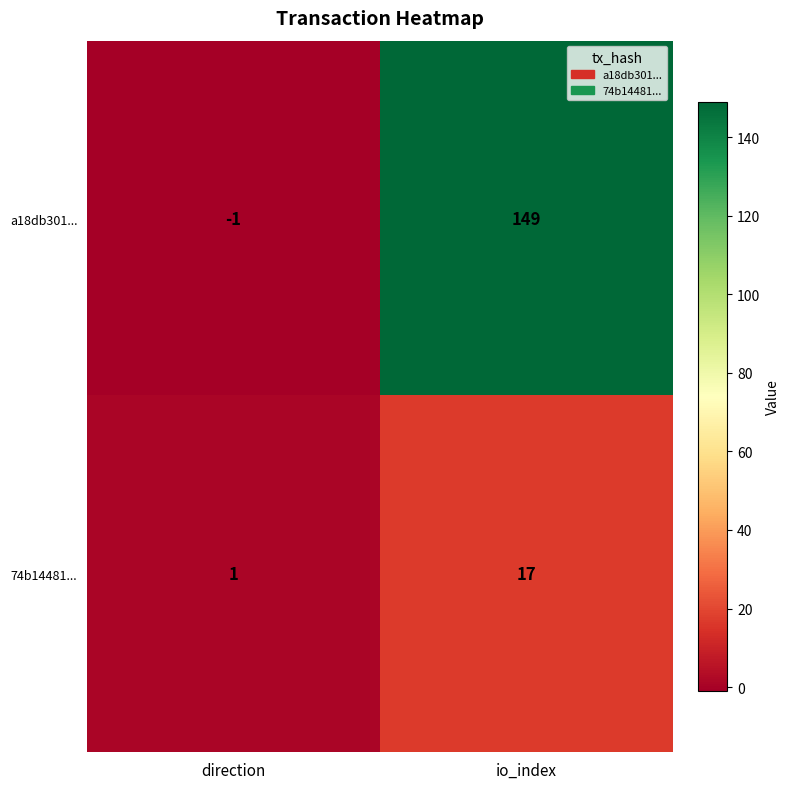

Which series has the widest spread of values?

a18db301...